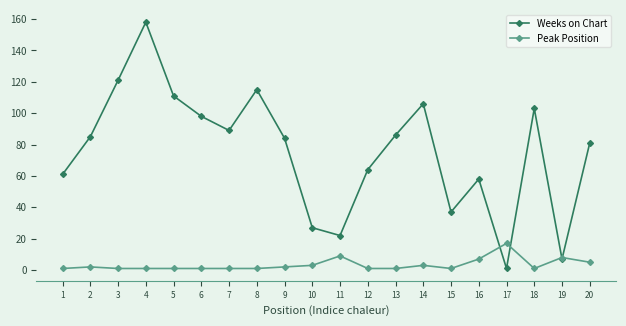

Which series has the largest range (max minus min)?

Weeks on Chart